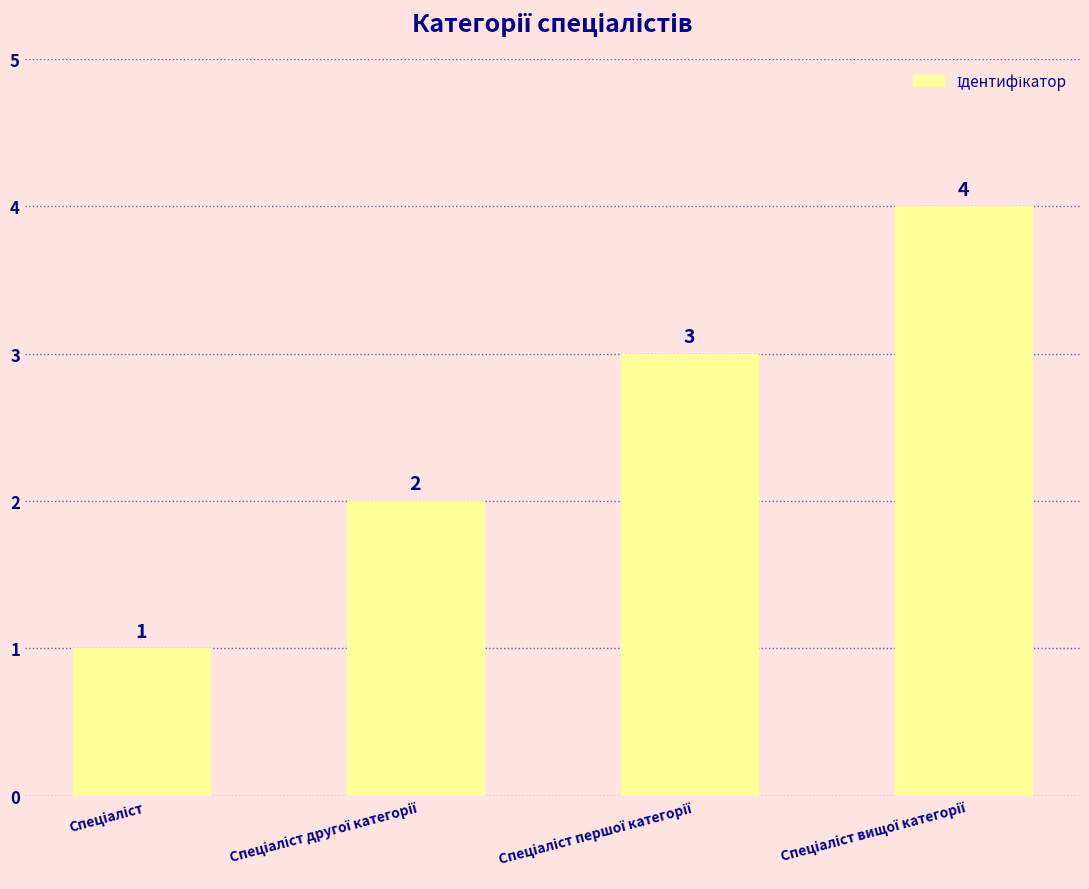

What is the value of the 4th bar from the left?

4